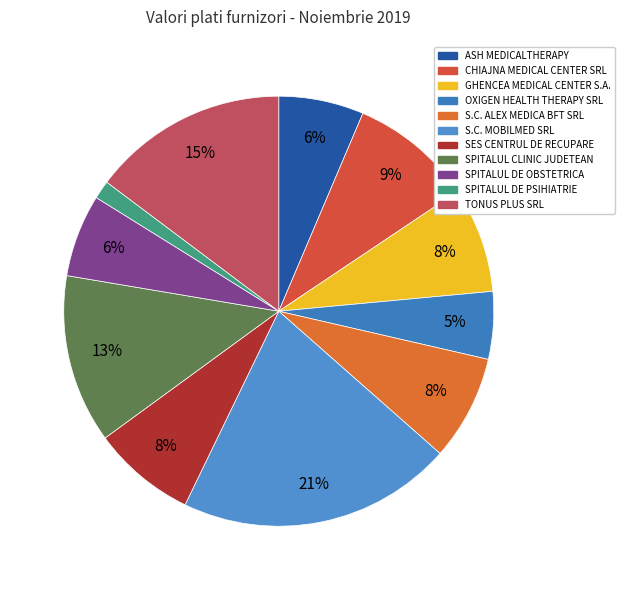

The TONUS PLUS SRL slice represents 15% of the pie. True or false?

True